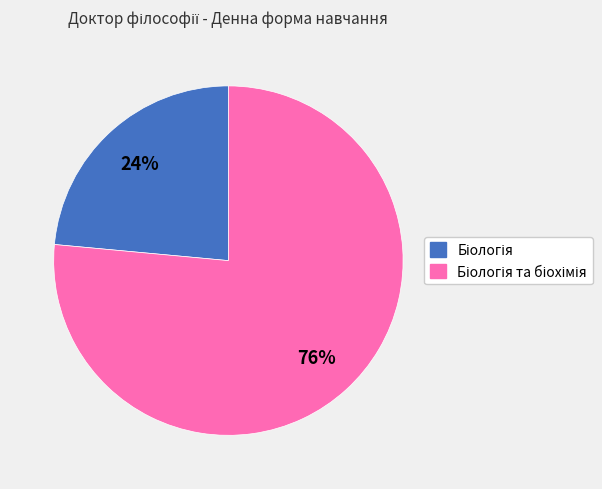

Is there a majority slice in this chart?

Yes